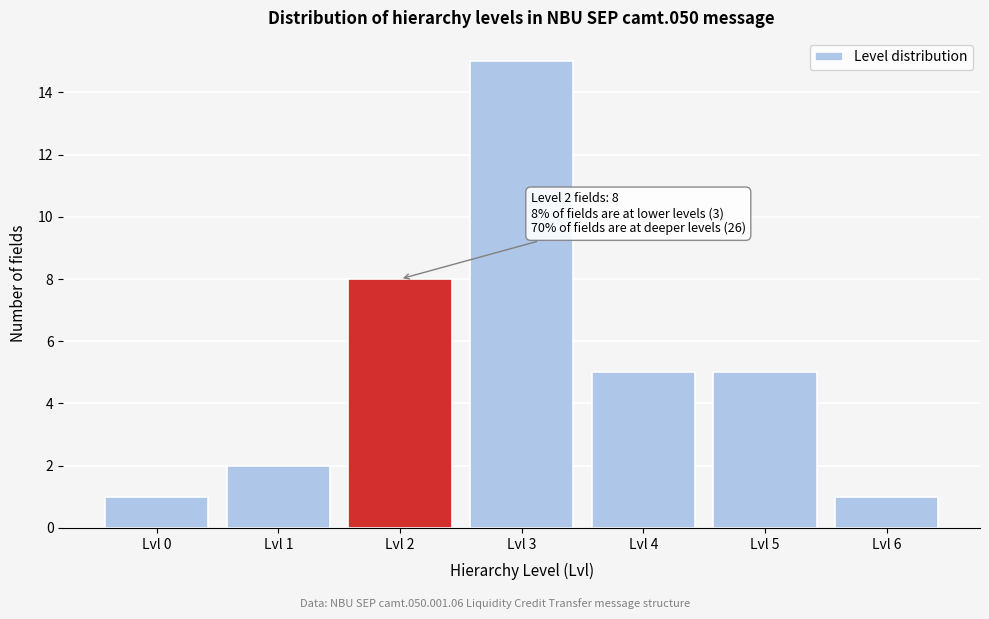

Reading right to left, transcribe all the data shown in this chart.

Lvl 6=1	Lvl 5=5	Lvl 4=5	Lvl 3=15	Lvl 2=8	Lvl 1=2	Lvl 0=1